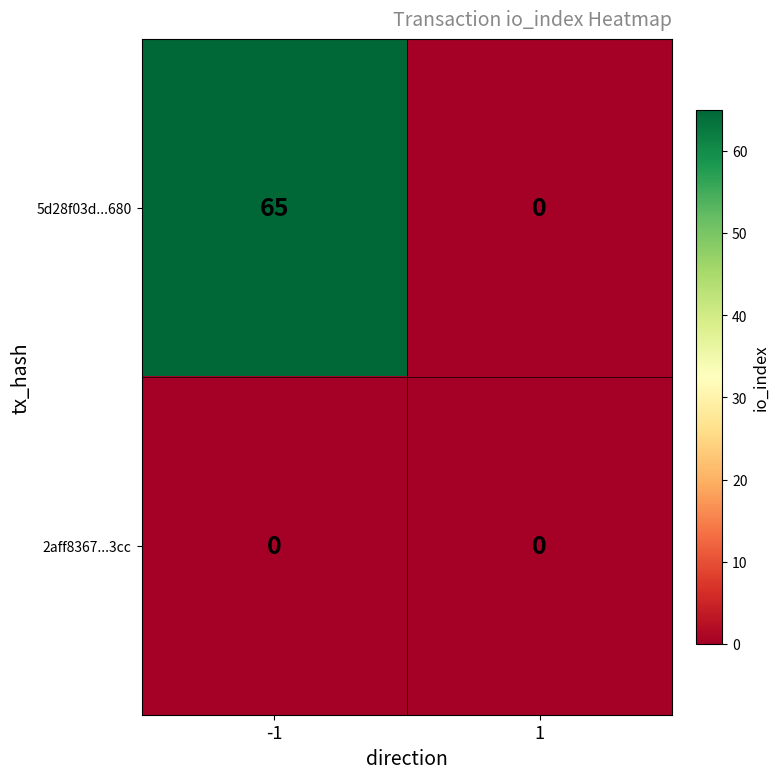

At which category is the sum across all series the highest?

-1